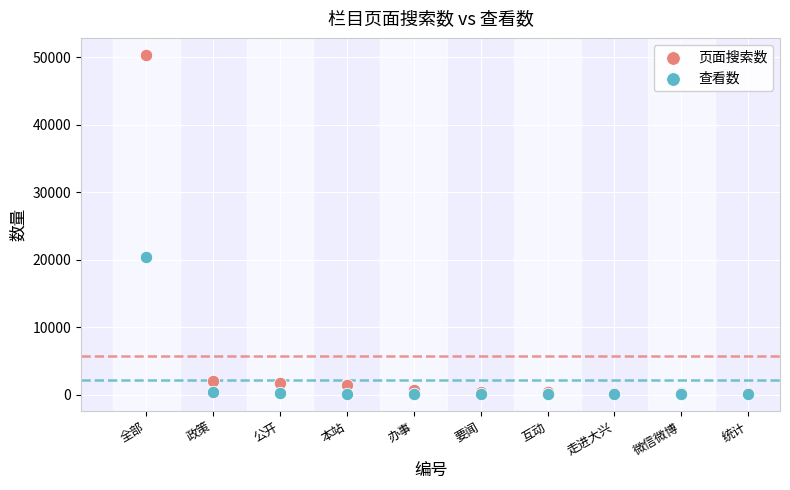

Which series has the widest spread of Y values?

页面搜索数